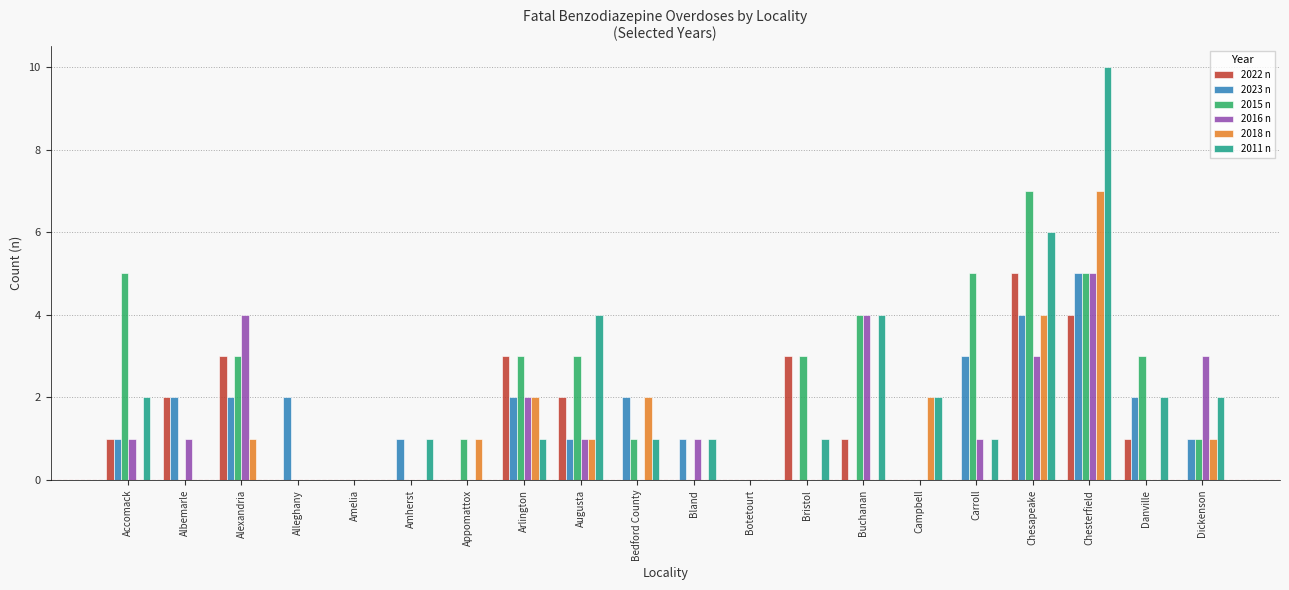

What is the maximum value for 2022 n?

5